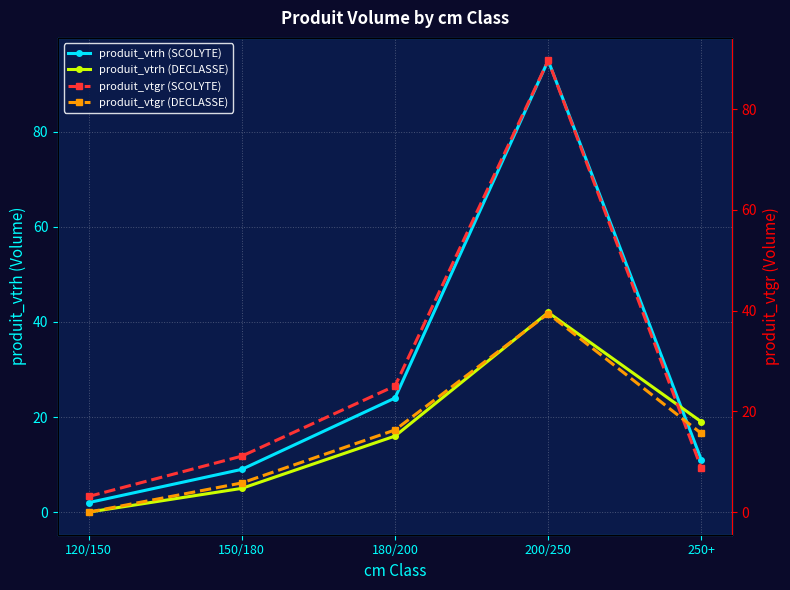

At which label is produit_vtgr (DECLASSE) closest to 19?

180/200